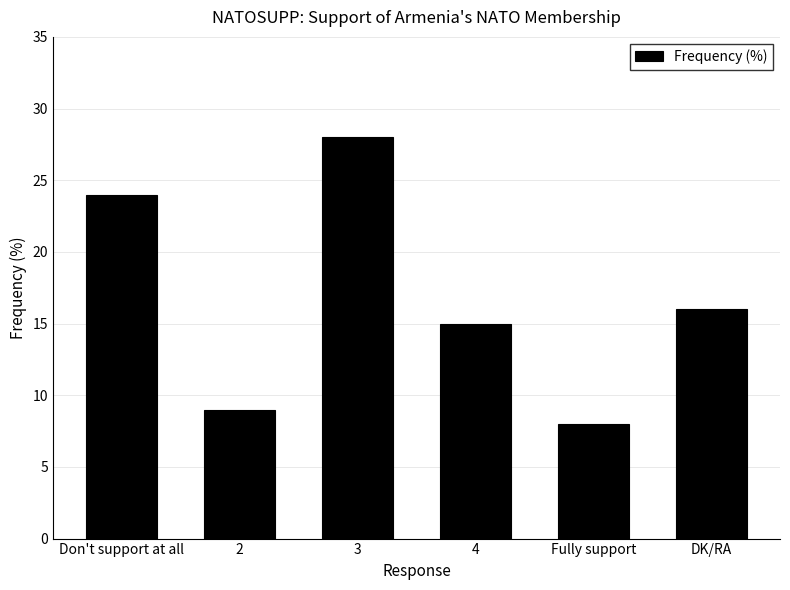

Reading right to left, list all the values displayed in this chart.

DK/RA=16	Fully support=8	4=15	3=28	2=9	Don't support at all=24